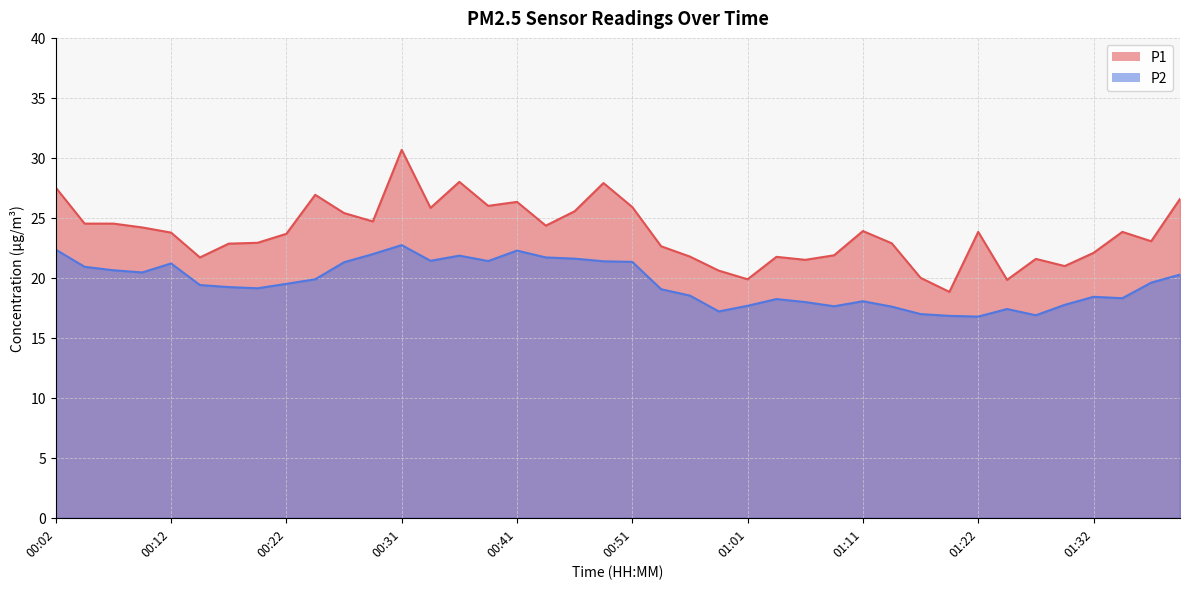

Reading left to right, list all the values displayed in this chart.

P1: 00:02=27.5	00:04=24.5	00:07=24.5	00:09=24.2	00:12=23.8	00:14=21.7	00:17=22.9	00:19=22.9	00:22=23.7	00:24=26.9	00:27=25.4	00:29=24.7	00:31=30.7	00:34=25.8	00:36=28.0	00:39=26.0	00:41=26.3	00:44=24.4	00:46=25.6	00:49=27.9	00:51=25.9	00:54=22.6	00:56=21.8	00:59=20.6	01:01=19.9	01:04=21.8	01:06=21.5	01:08=21.9	01:11=23.9	01:14=22.9	01:16=20.0	01:19=18.8	01:22=23.8	01:24=19.8	01:27=21.6	01:29=21.0	01:32=22.1	01:34=23.8	01:37=23.1	01:39=26.6
P2: 00:02=22.4	00:04=20.9	00:07=20.6	00:09=20.4	00:12=21.2	00:14=19.4	00:17=19.2	00:19=19.1	00:22=19.5	00:24=19.9	00:27=21.3	00:29=22.0	00:31=22.7	00:34=21.4	00:36=21.9	00:39=21.4	00:41=22.3	00:44=21.7	00:46=21.6	00:49=21.4	00:51=21.3	00:54=19.1	00:56=18.5	00:59=17.2	01:01=17.7	01:04=18.2	01:06=18.0	01:08=17.6	01:11=18.1	01:14=17.6	01:16=17.0	01:19=16.8	01:22=16.8	01:24=17.4	01:27=16.9	01:29=17.8	01:32=18.4	01:34=18.3	01:37=19.6	01:39=20.3